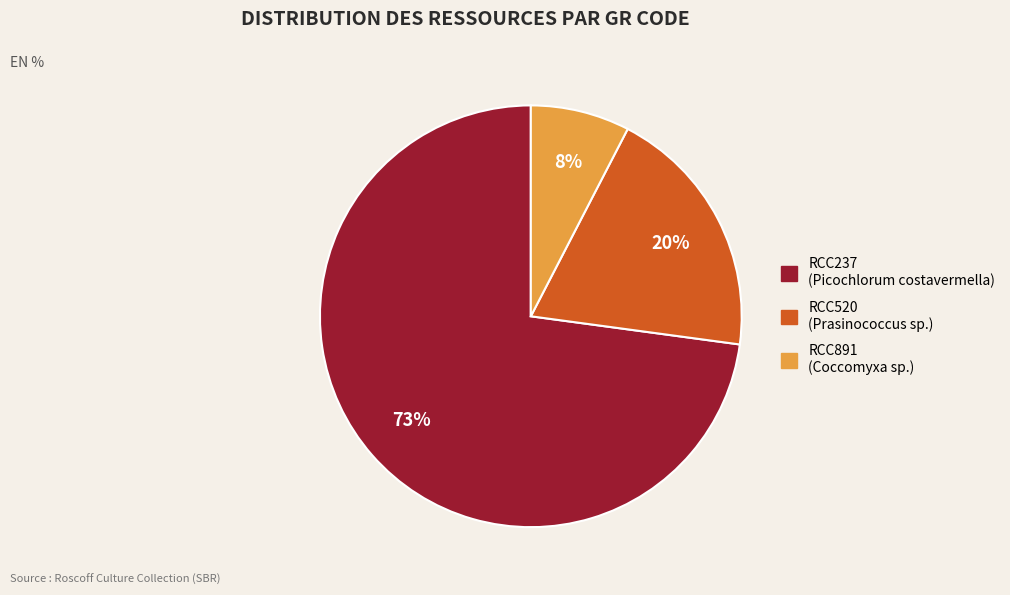

Is the sum of RCC237 and RCC520 greater than half?

Yes